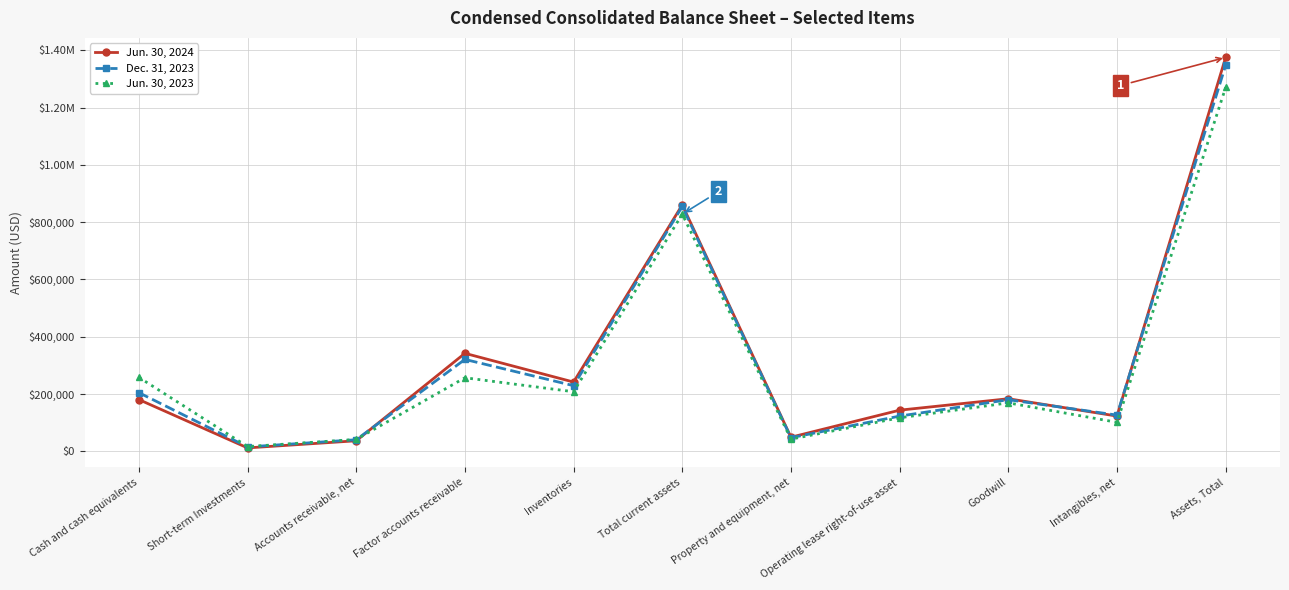

Rank the series by their maximum value, from highest to lowest.

Jun. 30, 2024, Dec. 31, 2023, Jun. 30, 2023